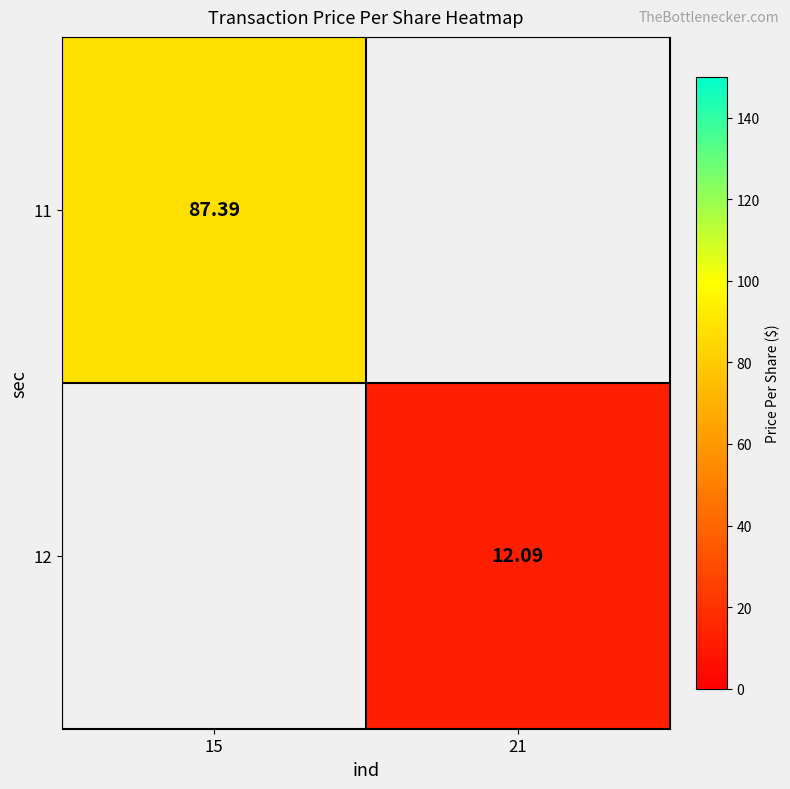

At how many categories does at least one series exceed 57?

1